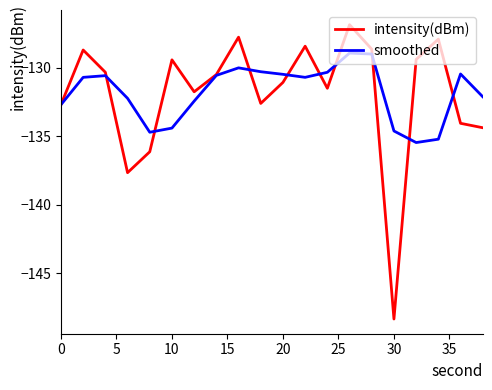

Rank the series by their maximum value, from highest to lowest.

intensity(dBm), smoothed